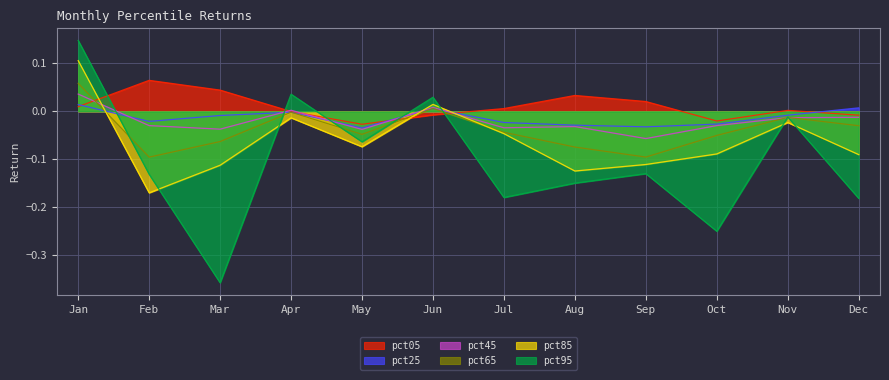

How many lines are shown in the chart?

6